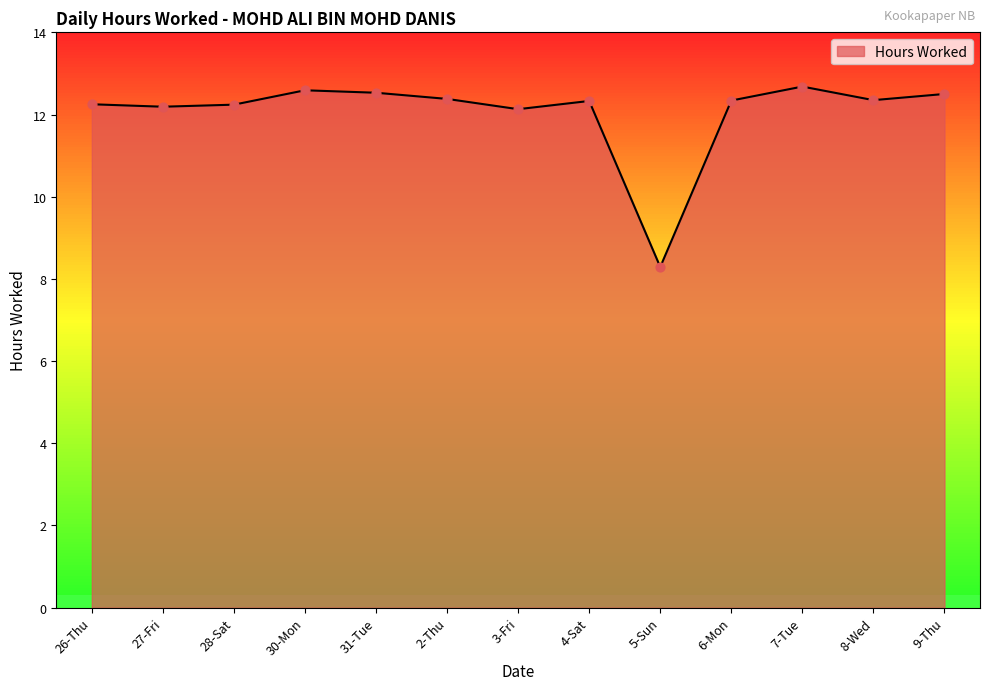

What is the ratio of the value at 7-Tue to the value at 26-Thu?

1.0